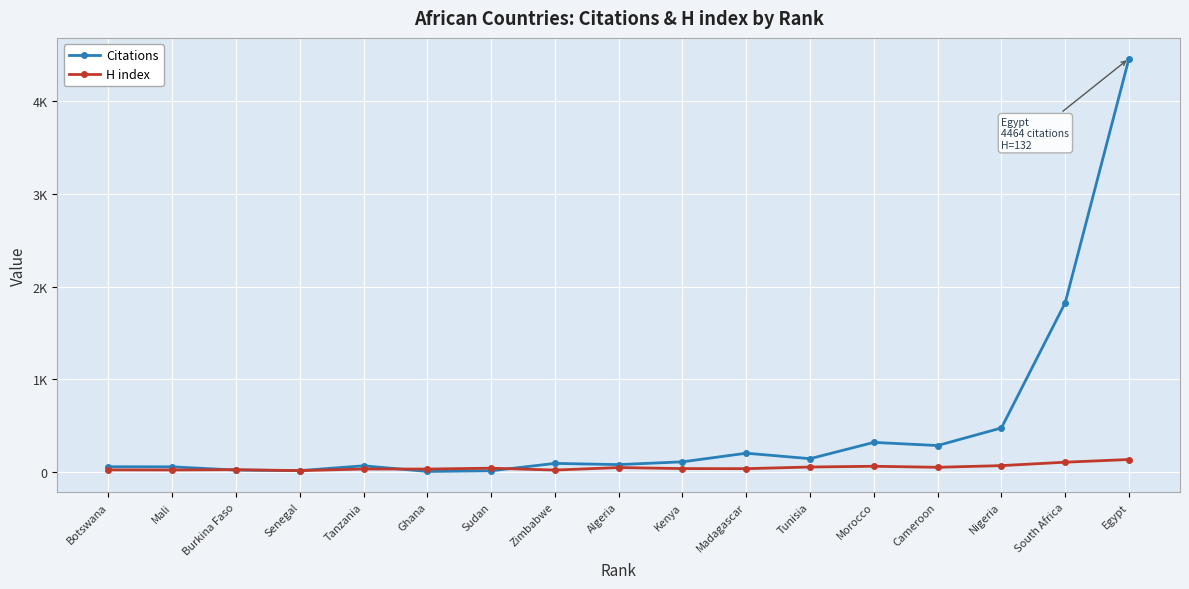

Reading left to right, what are all the values shown in this chart?

Citations: Botswana=54	Mali=53	Burkina Faso=18	Senegal=12	Tanzania=64	Ghana=3	Sudan=10	Zimbabwe=90	Algeria=77	Kenya=107	Madagascar=200	Tunisia=141	Morocco=317	Cameroon=283	Nigeria=473	South Africa=1825	Egypt=4464
H index: Botswana=20	Mali=19	Burkina Faso=22	Senegal=12	Tanzania=29	Ghana=29	Sudan=38	Zimbabwe=18	Algeria=45	Kenya=34	Madagascar=33	Tunisia=51	Morocco=59	Cameroon=48	Nigeria=66	South Africa=103	Egypt=132